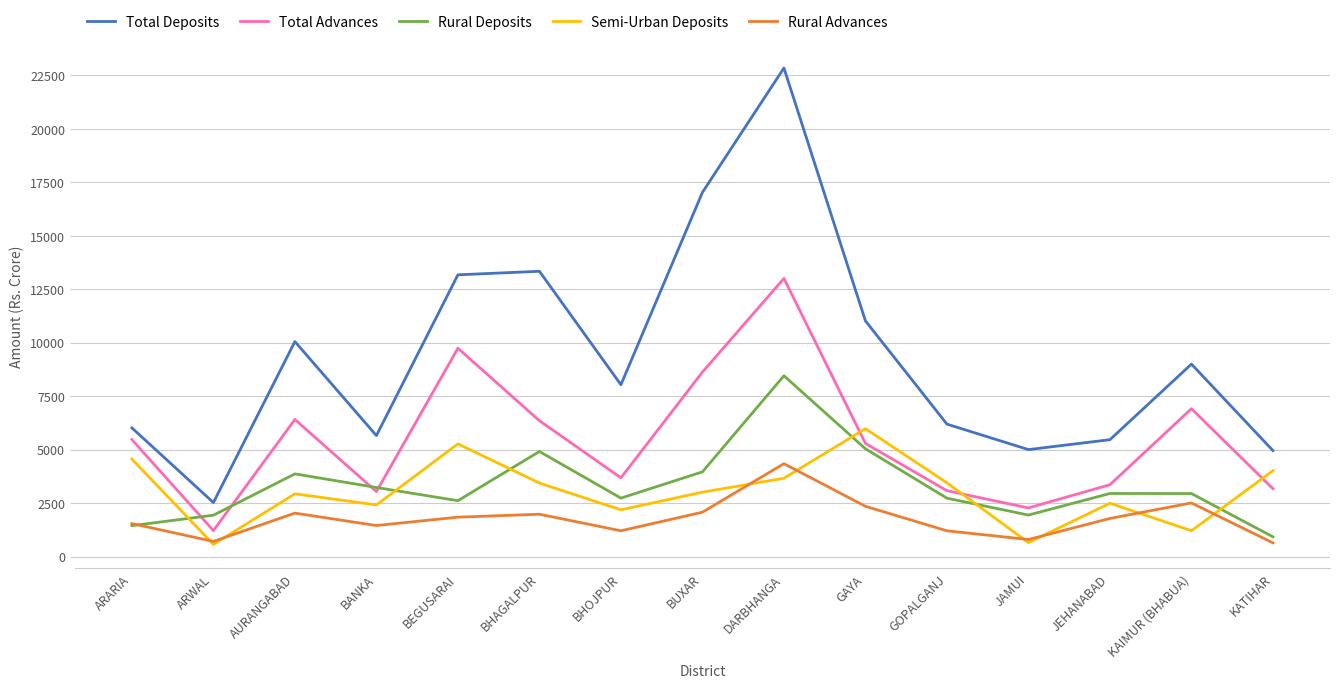

True or false: Semi-Urban Deposits and Total Deposits intersect in this chart.

False